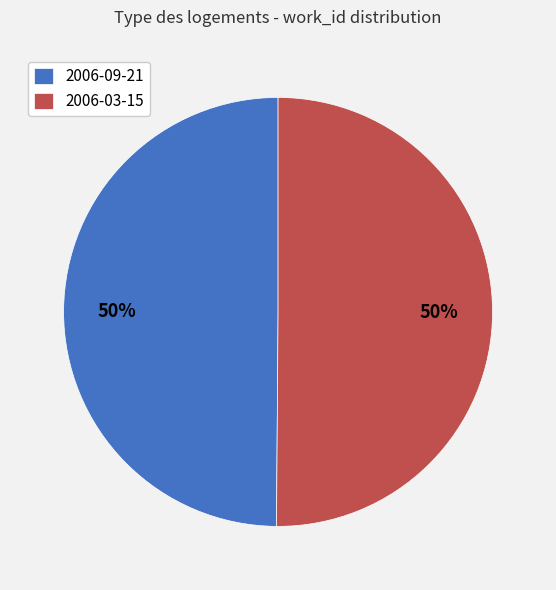

Approximately how many times larger is the value at 2006-09-21 compared to 2006-03-15?

1.0